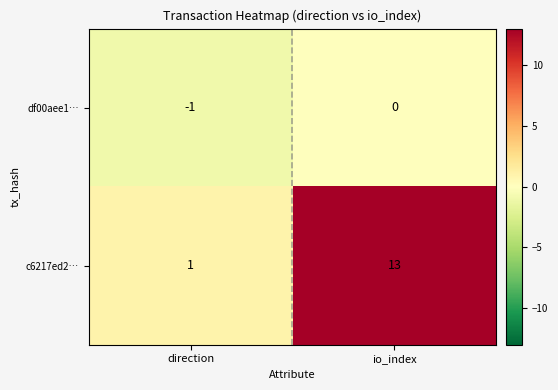

Reading left to right, list all the values displayed in this chart.

df00aee1…: -1	0
c6217ed2…: 1	13